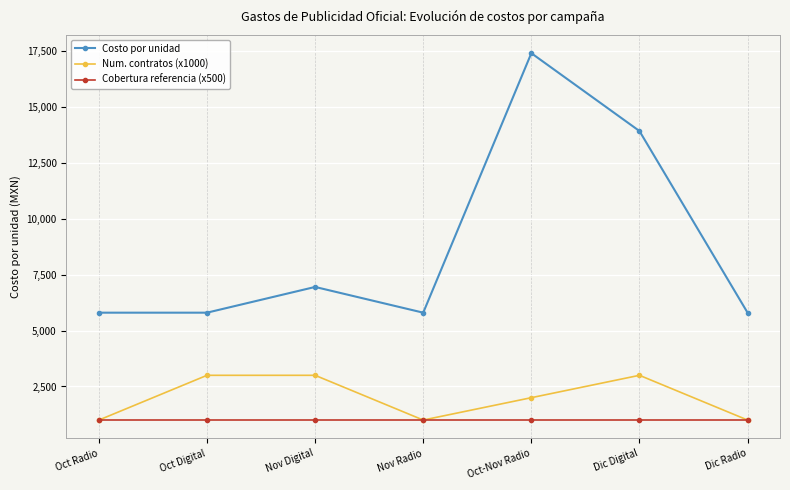

At which category is the sum across all series the highest?

Oct-Nov Radio